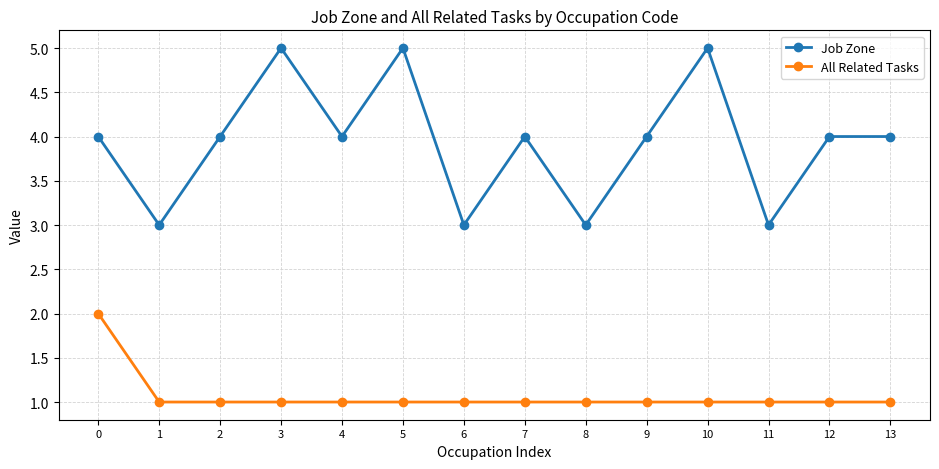

How many Job Zone values are between 3 and 4?

11